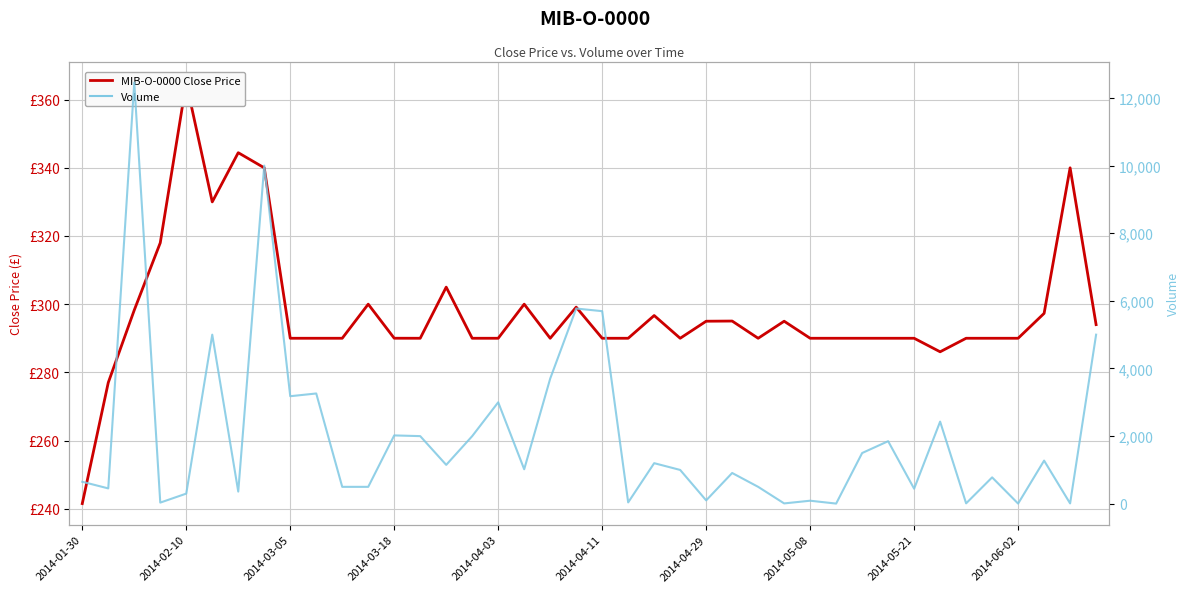

List the series in order of their overall mean, highest first.

Volume, MIB-O-0000 Close Price